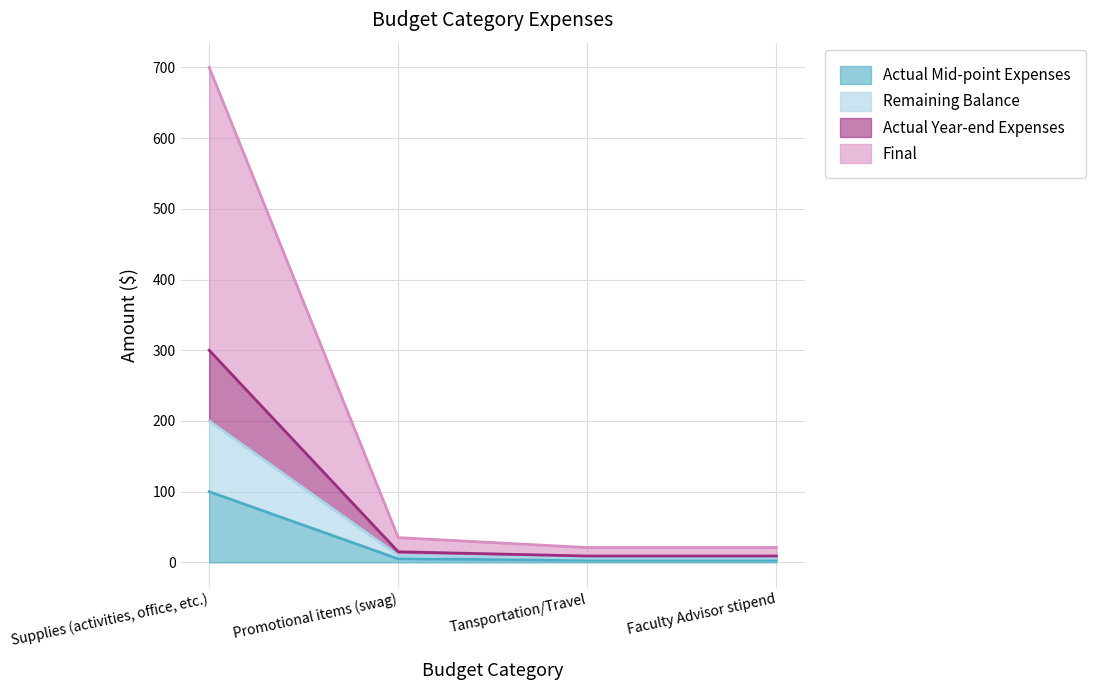

What is the difference between the highest and lowest values at Tansportation/Travel?

18